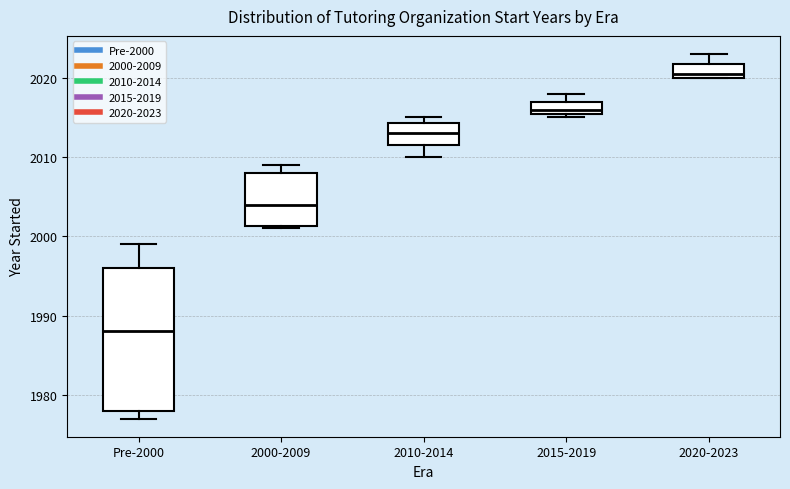

Reading left to right, read every box against the y-axis: the position of its median line, the range the box covers, and the ends of its whiskers. The values are not printed on the chart, so give them approximately, as read against the axis.

Pre-2000: median 1988, box 1978 to 1996, whiskers 1977 to 1999
2000-2009: median 2004, box 2001 to 2008, whiskers 2001 to 2009
2010-2014: median 2013, box 2012 to 2014, whiskers 2010 to 2015
2015-2019: median 2016 (just above the box's lower edge), box 2016 to 2017, whiskers 2015 to 2018
2020-2023: median 2021, box 2020 to 2022, whiskers 2020 to 2023